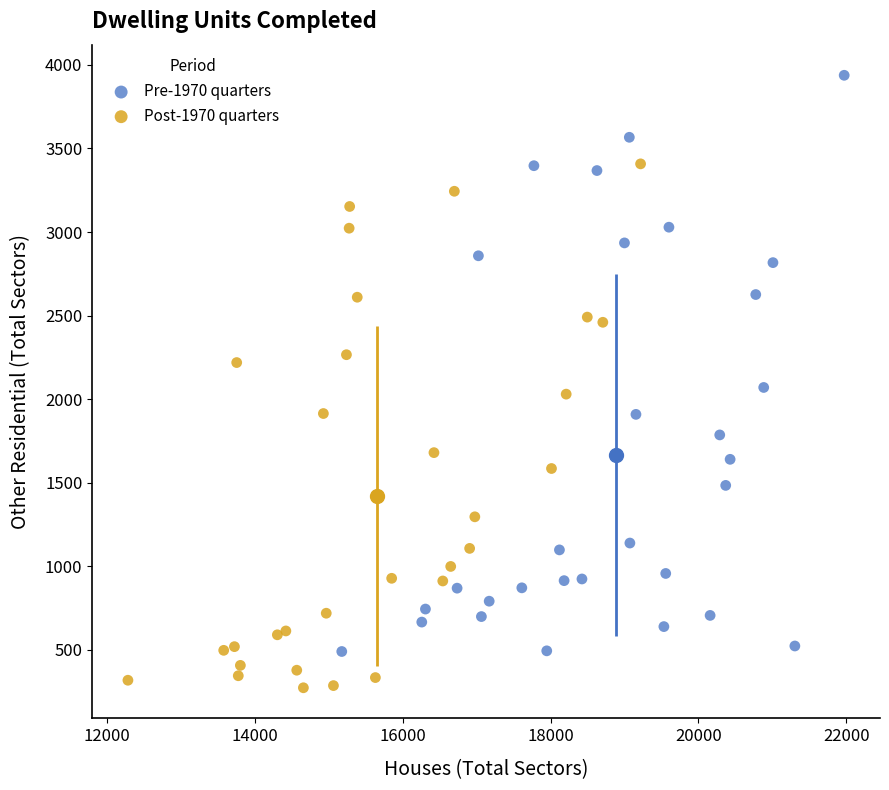

Which series reaches the maximum Y coordinate?

Pre-1970 quarters